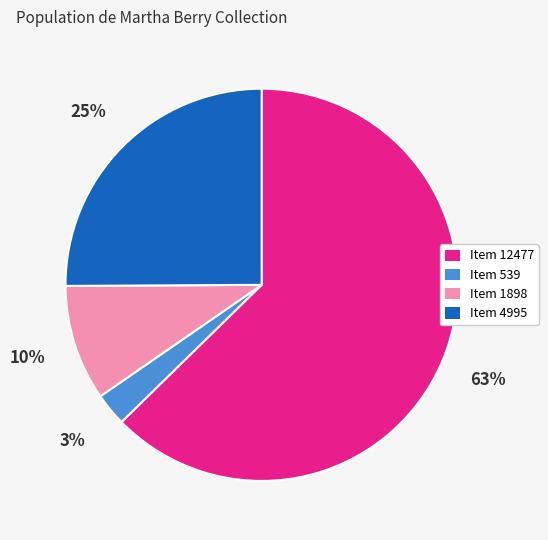

What is the smallest slice in the pie chart?

Item 539